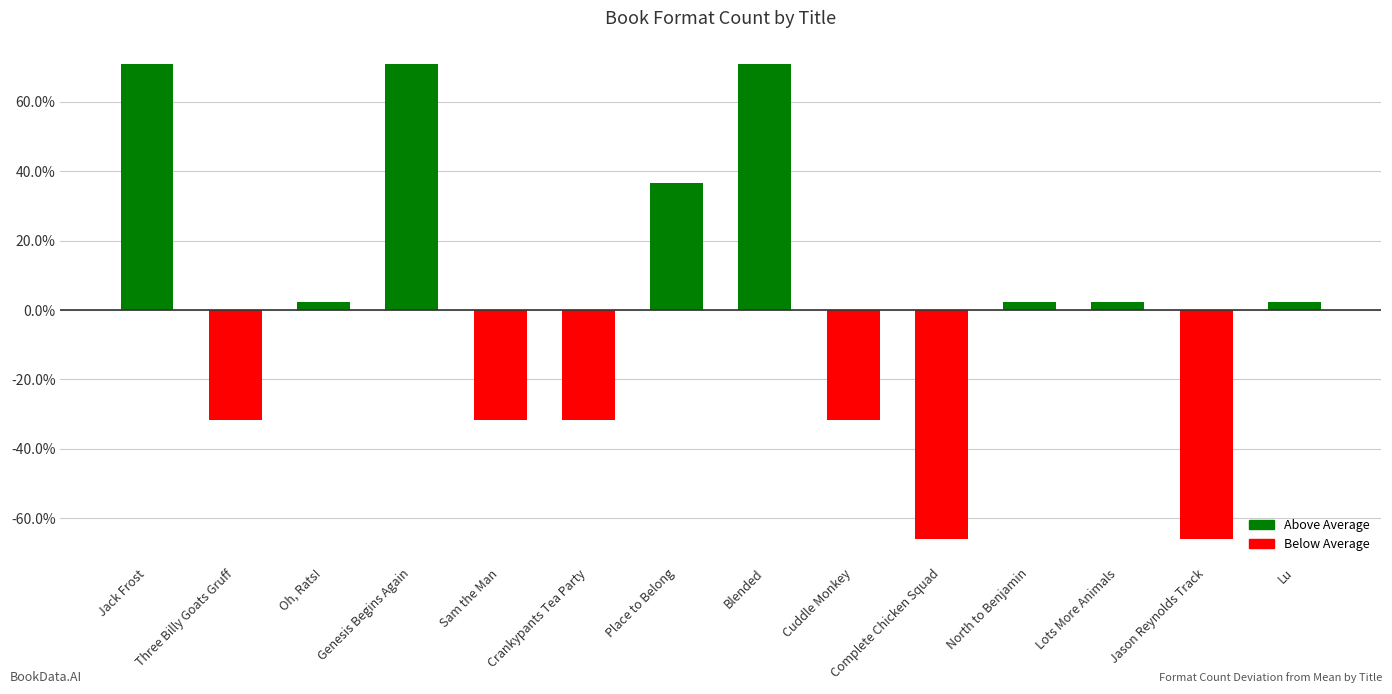

Count the number of categories in the chart.

14